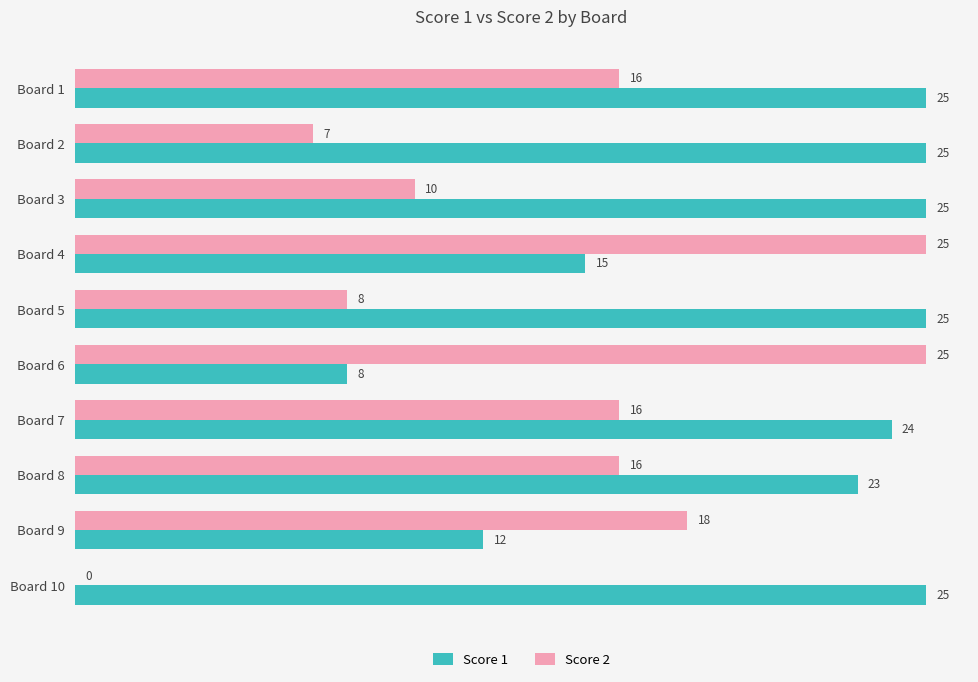

Which series changed the most between Board 5 and Board 7?

Score 2